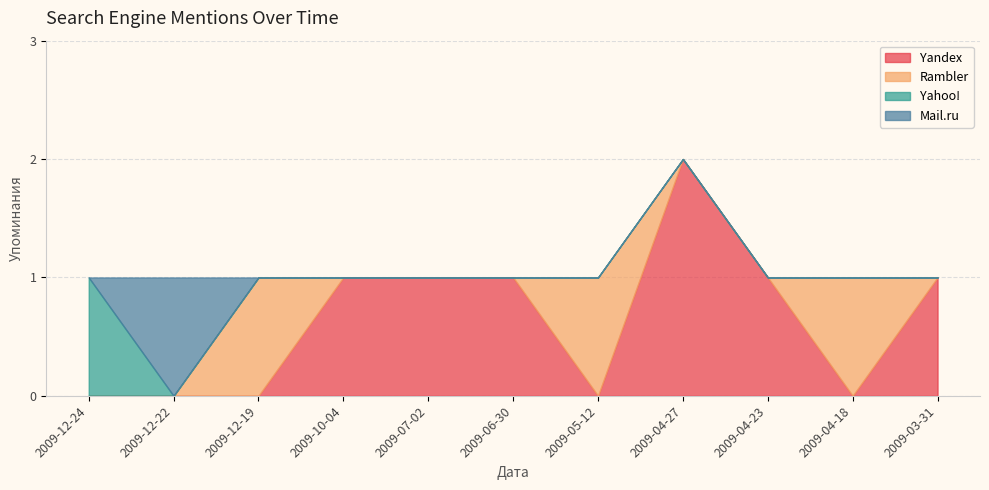

The value of Yandex at 2009-04-18 is 0. True or false?

True